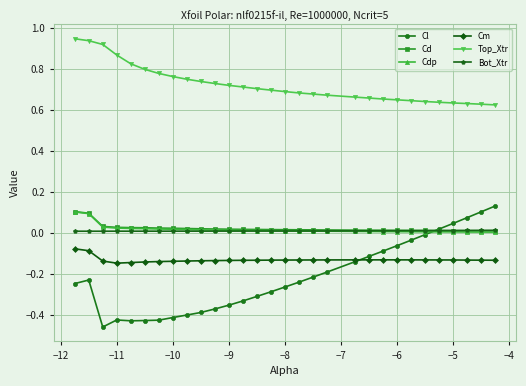

Which series has the largest total across all categories?

Top_Xtr